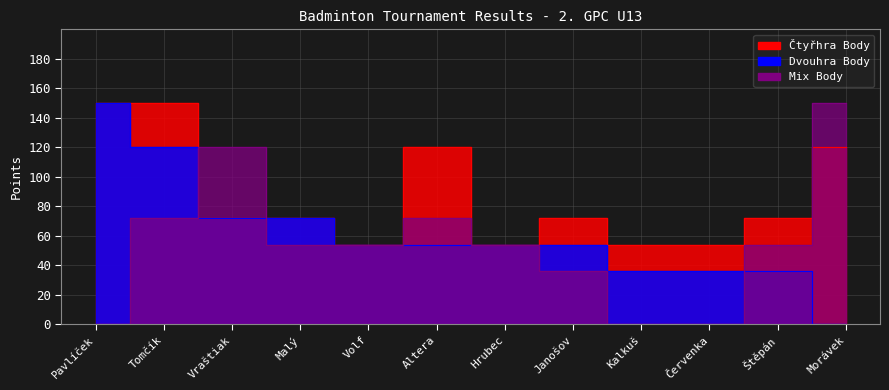

How many values in the Čtyřhra Body series are below 72?

4